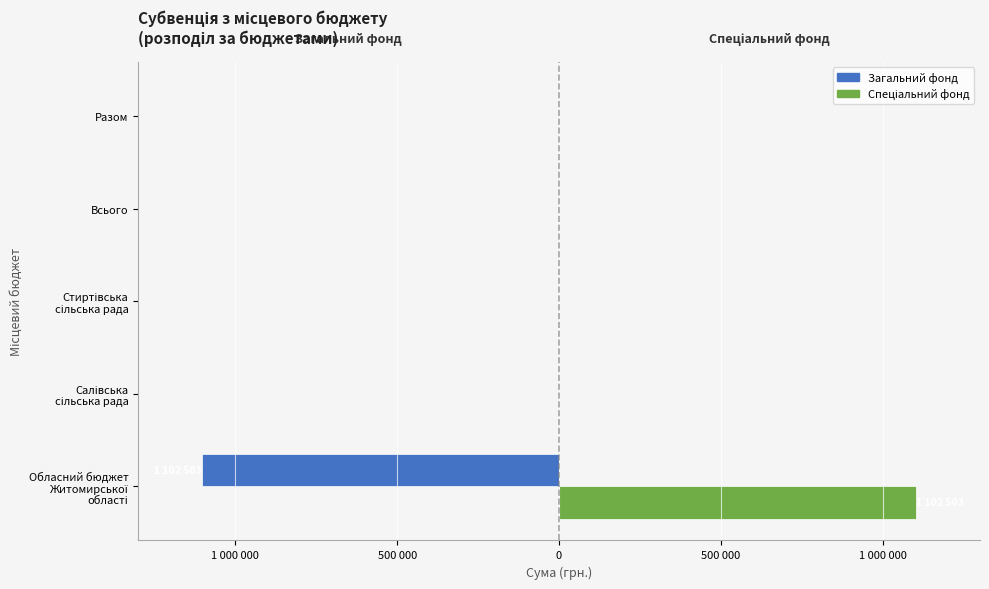

What is the maximum value shown in the chart?

1102503